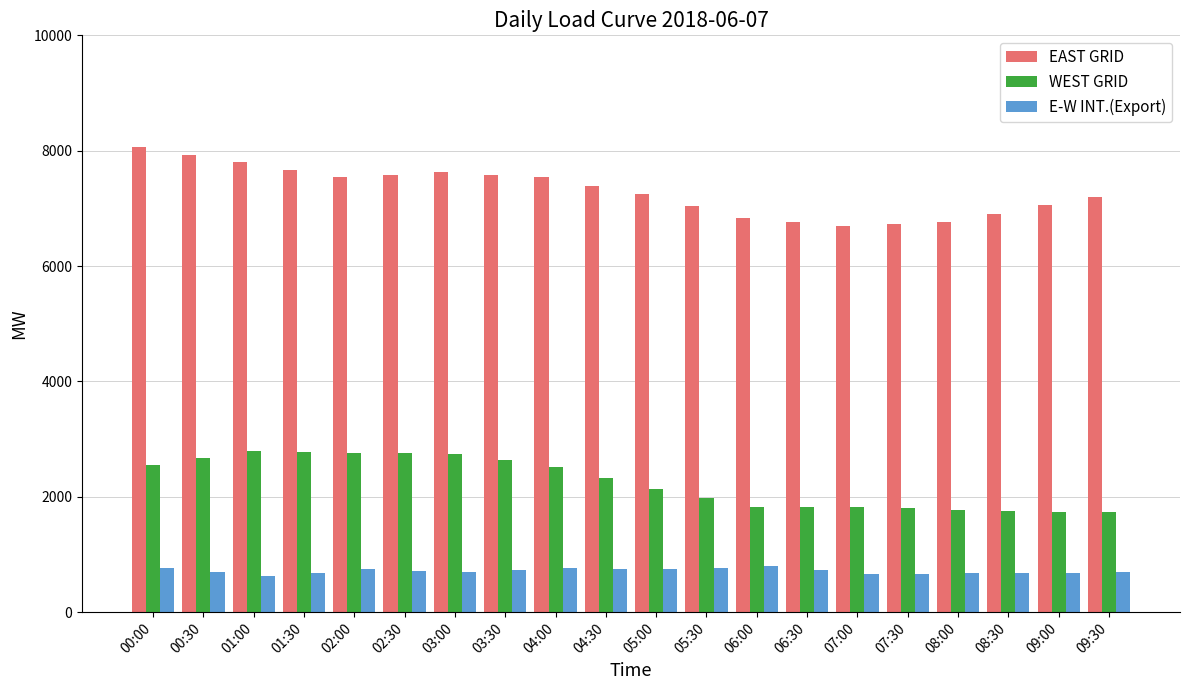

What position from the right is 02:00?

16